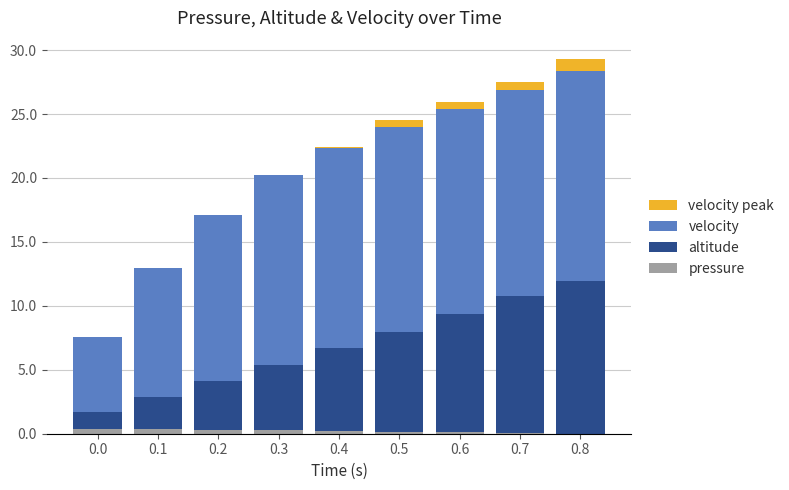

Which series changed the most between 0.4 and 0.8?

altitude